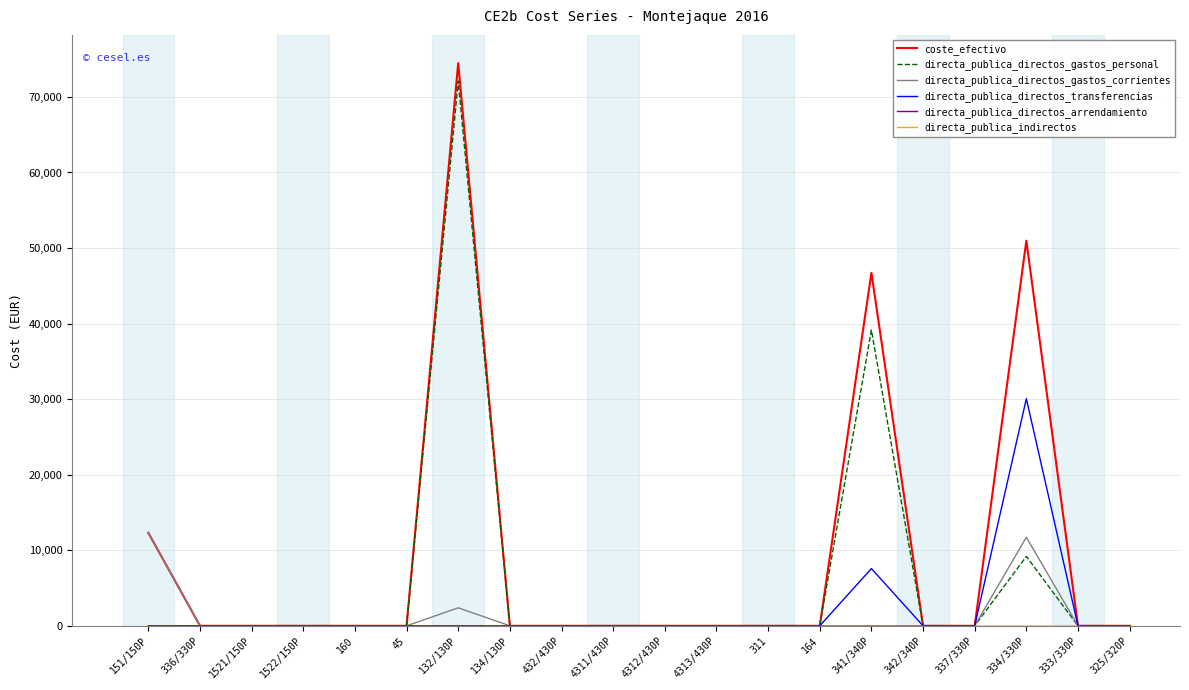

Does the chart display data point markers on the line(s)?

No